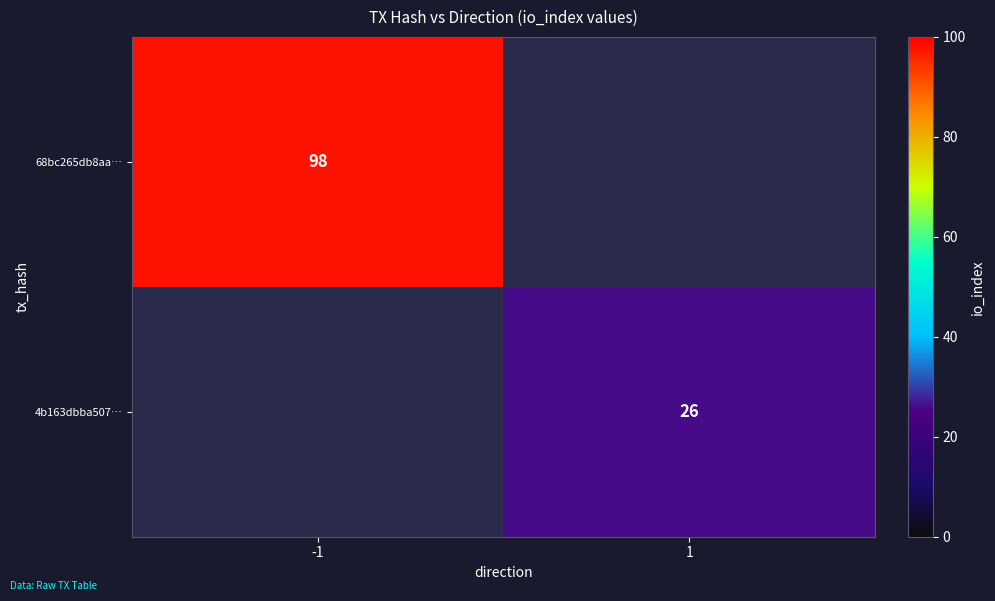

What is the highest value of the 68bc265db8aa… series?

98.0